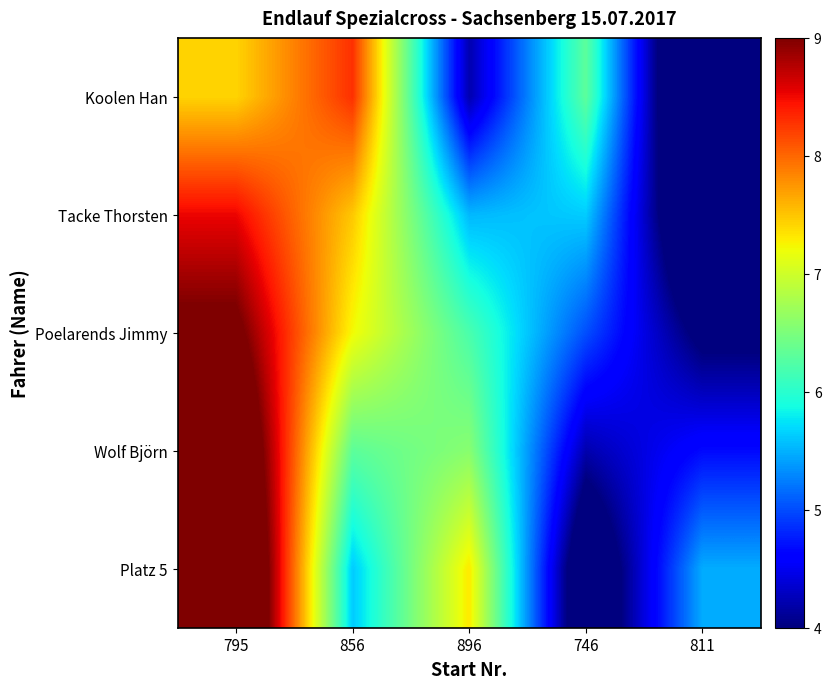

At 746, list the series in order from largest to smallest.

Koolen Han, Tacke Thorsten, Poelarends Jimmy, Wolf Björn, Platz 5